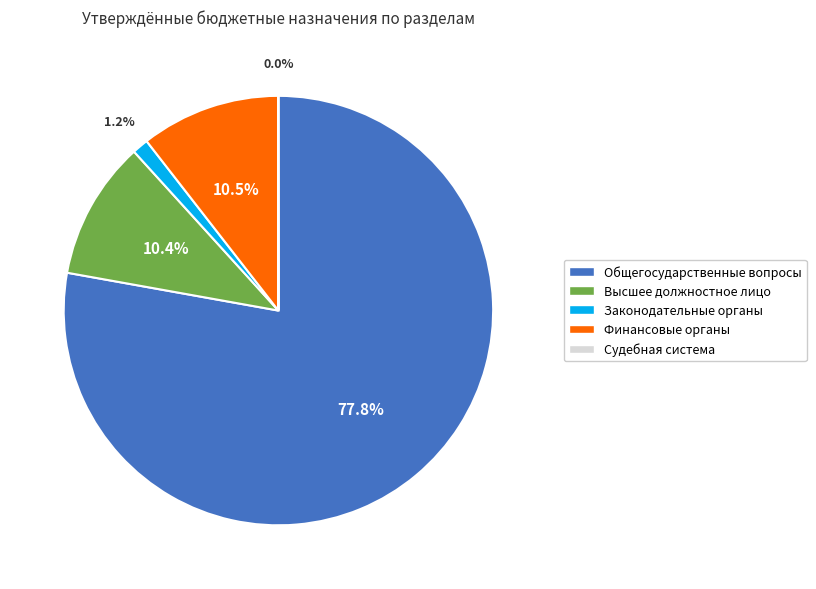

What percentage is NOT represented by Финансовые органы?

89.5%